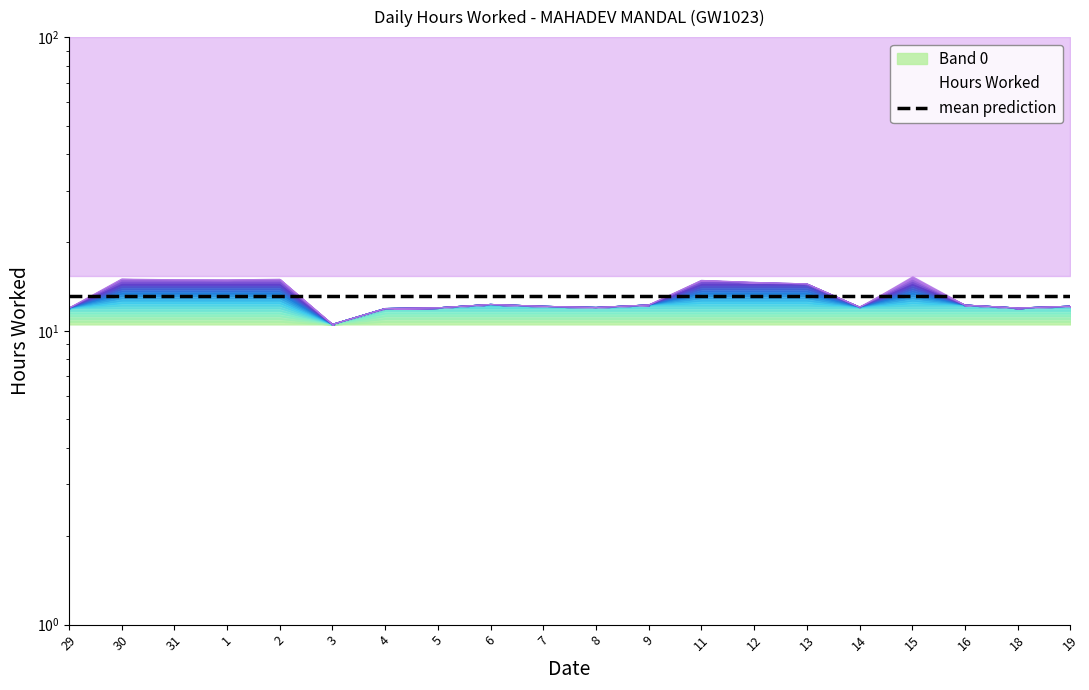

What position from the right is 18?

2